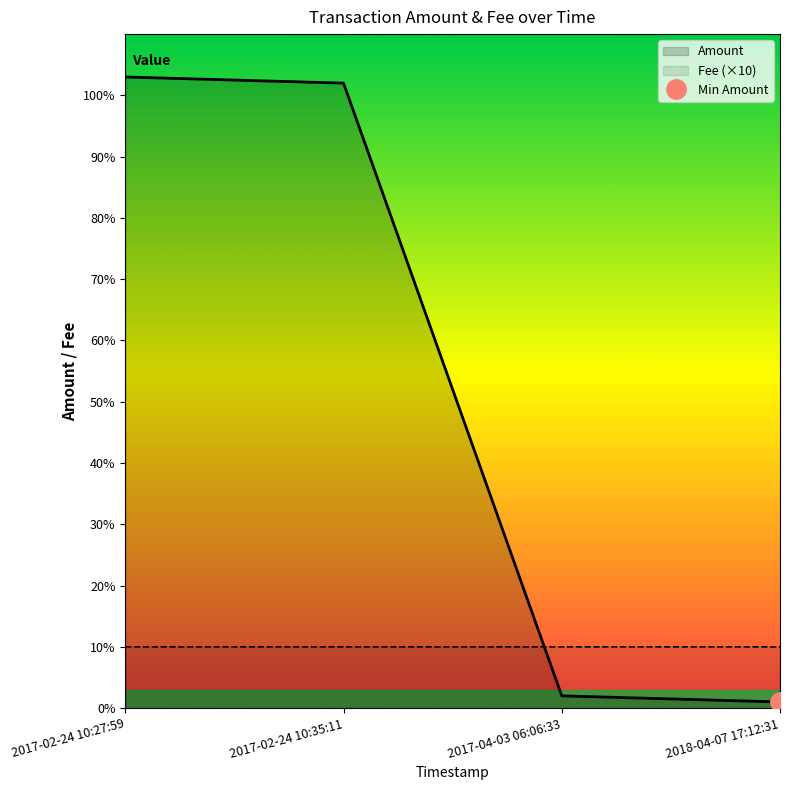

What is the greatest value displayed?

103